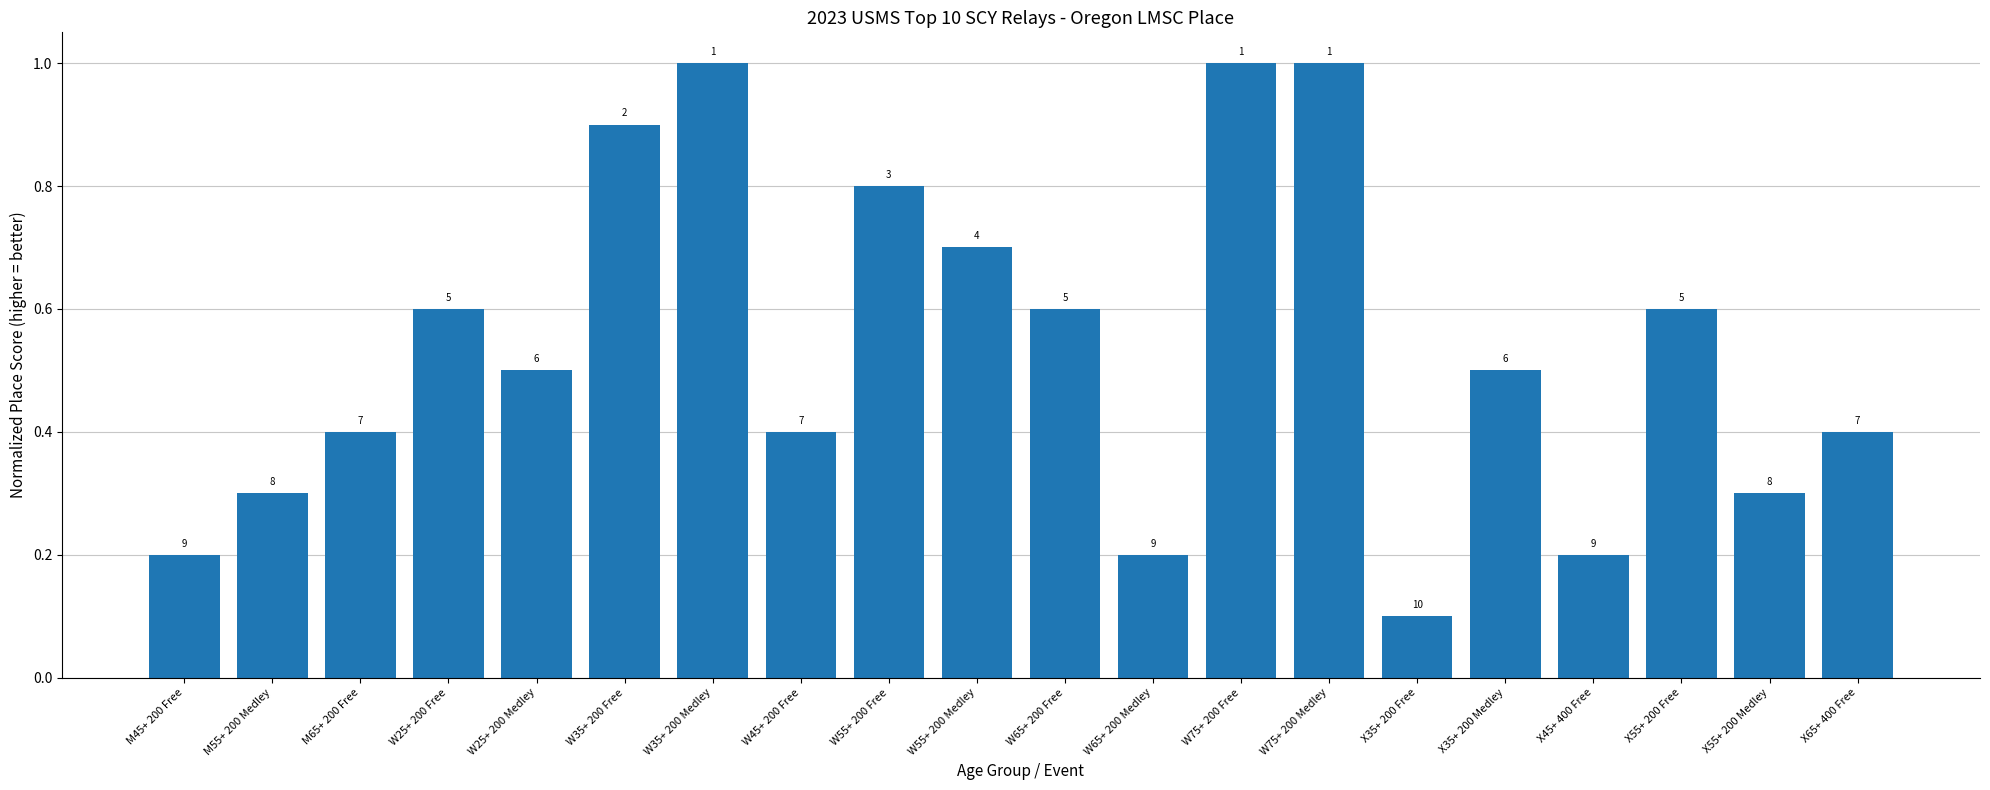

What is the approximate value at W35+ 200 Medley?

1.0